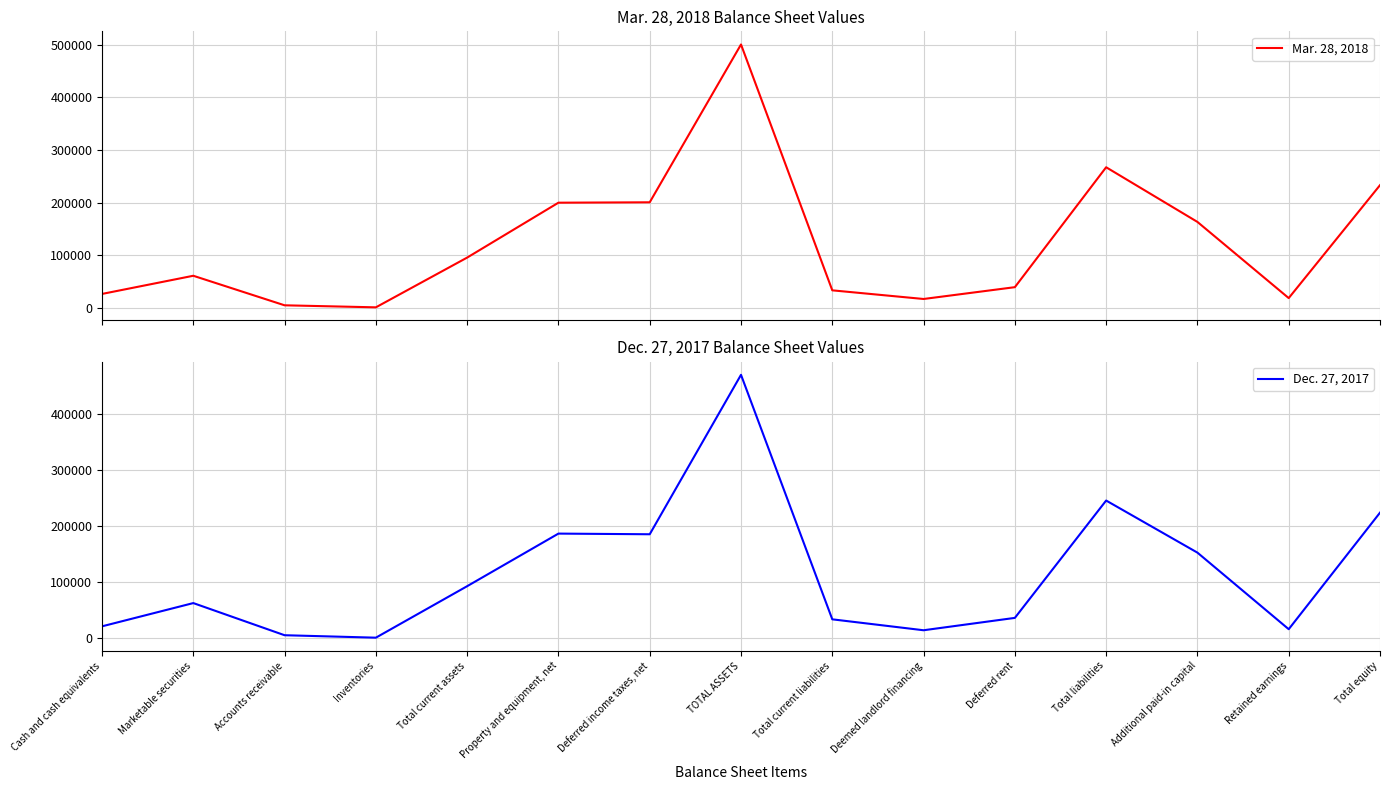

At which label does Mar. 28, 2018 first exceed 61128?

Total current assets